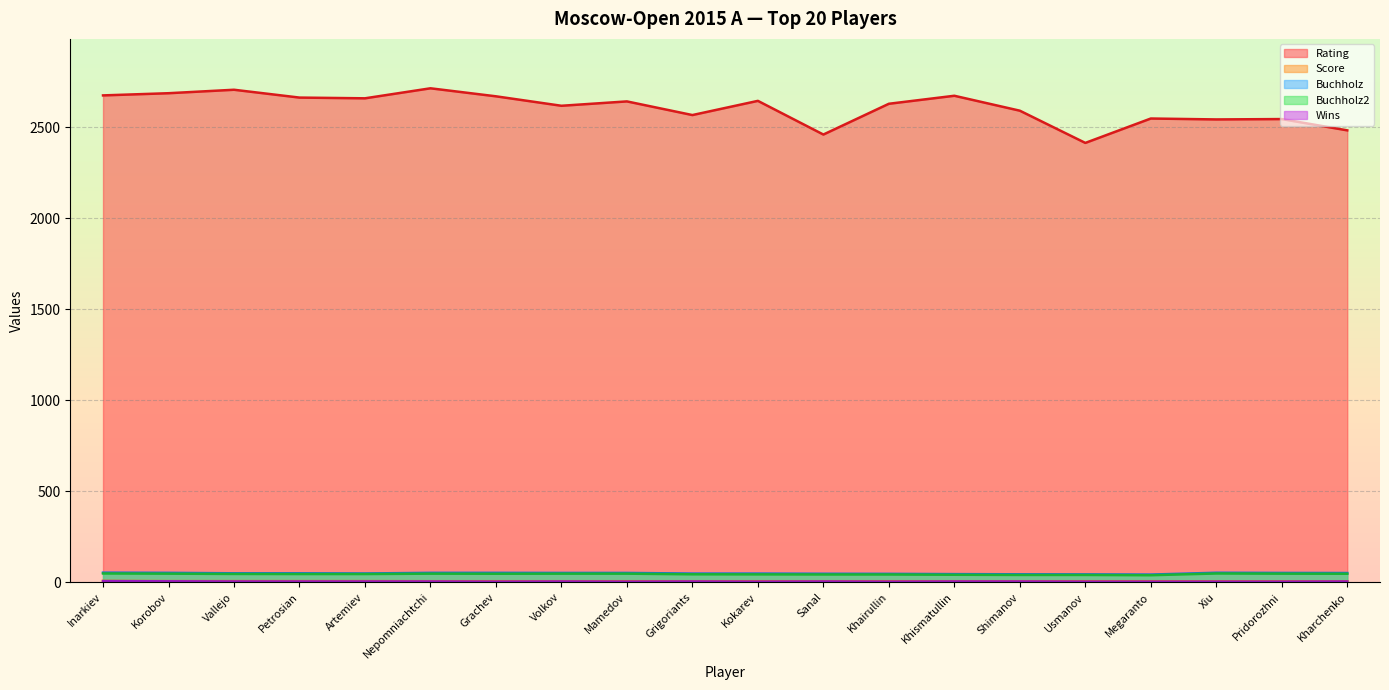

Between Volkov and Pridorozhni, which is larger?

Volkov